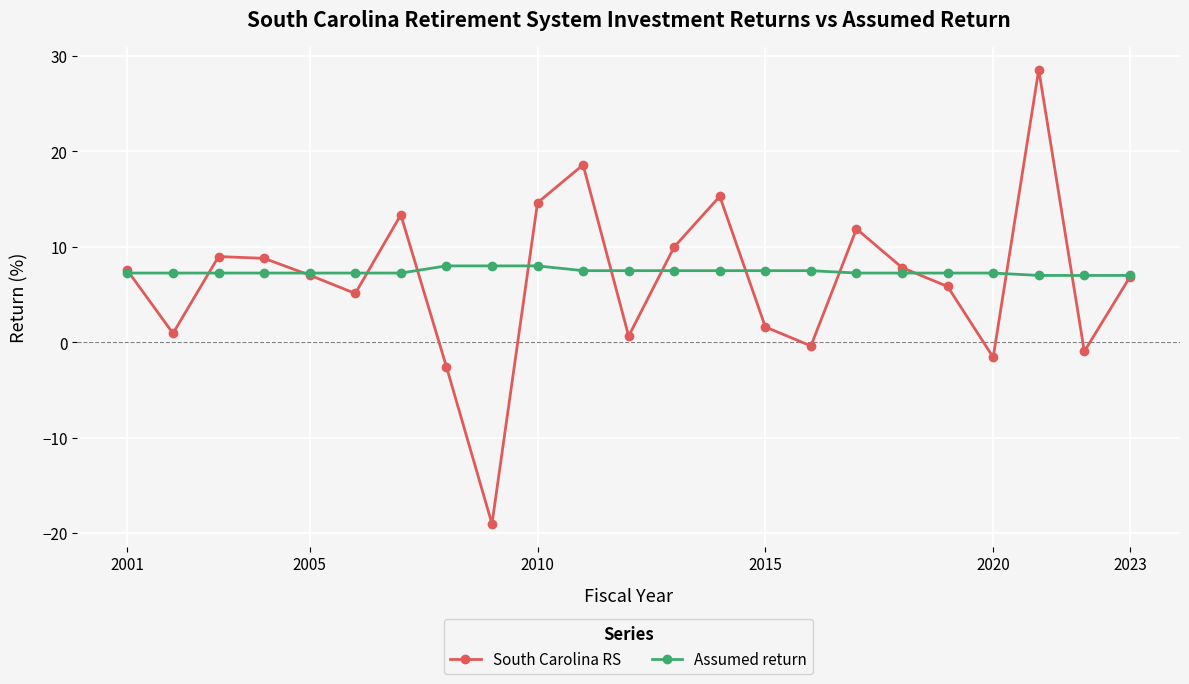

How many interior local valleys does the South Carolina RS series have?

7